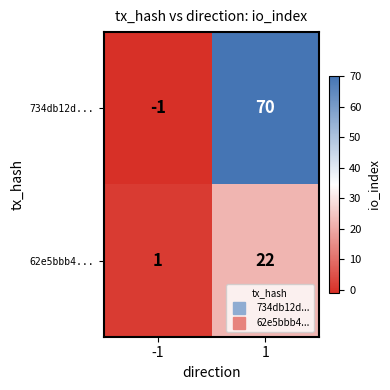

What is the approximate value of 734db12d... at 1, to the nearest 5?

70